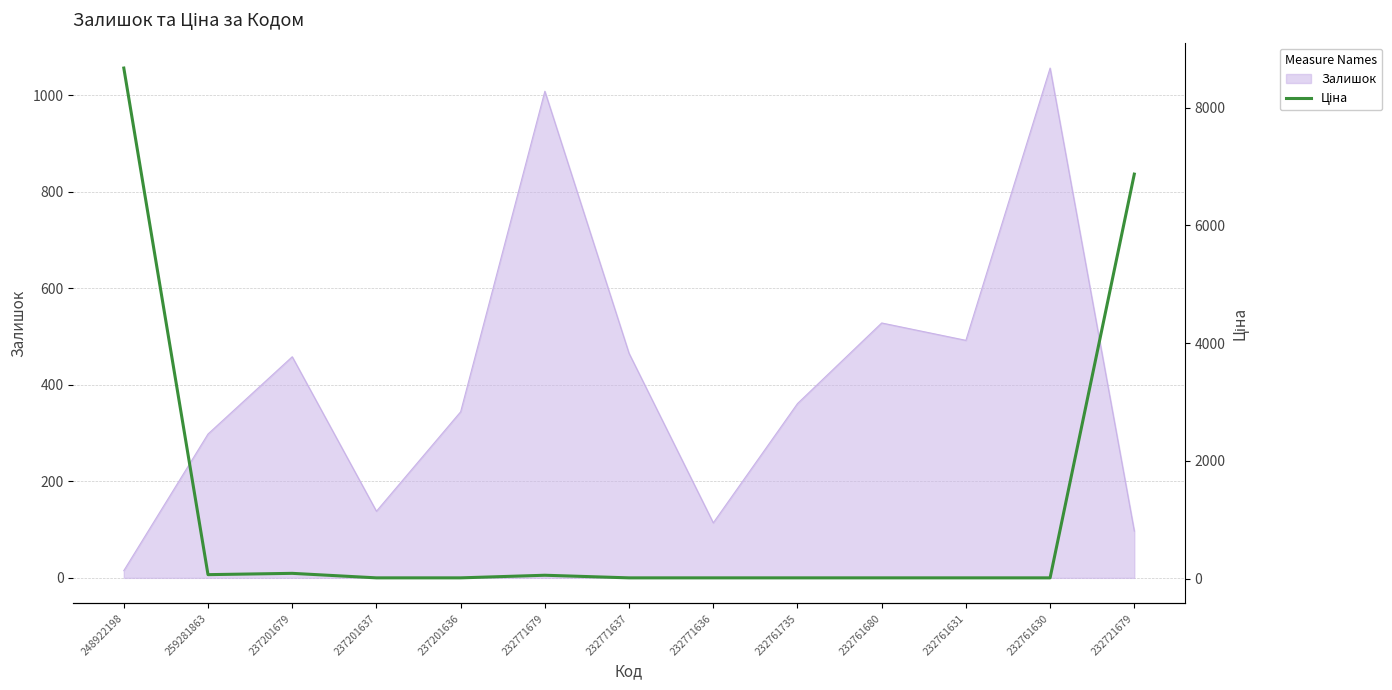

Is it true that Залишок equals 344 at 237201636?

True